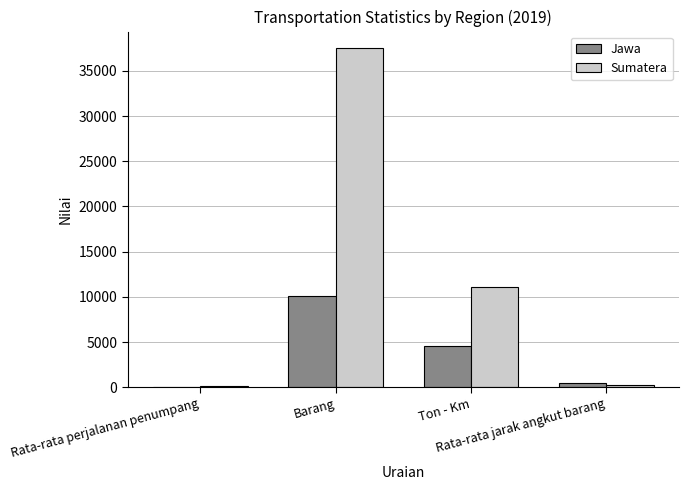

Which series has the largest total across all categories?

Sumatera